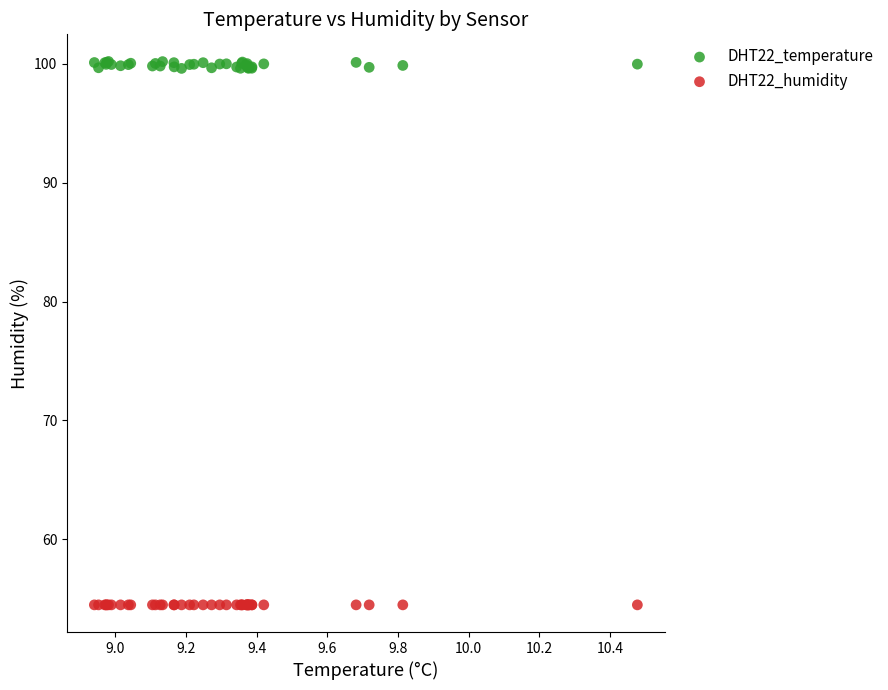

Which series contains the highest Y value?

DHT22_temperature